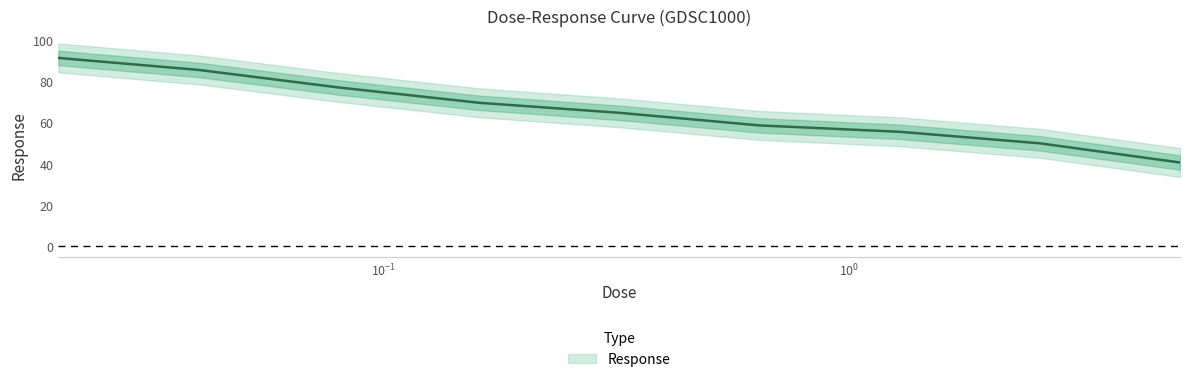

How many data points does each series have?

9